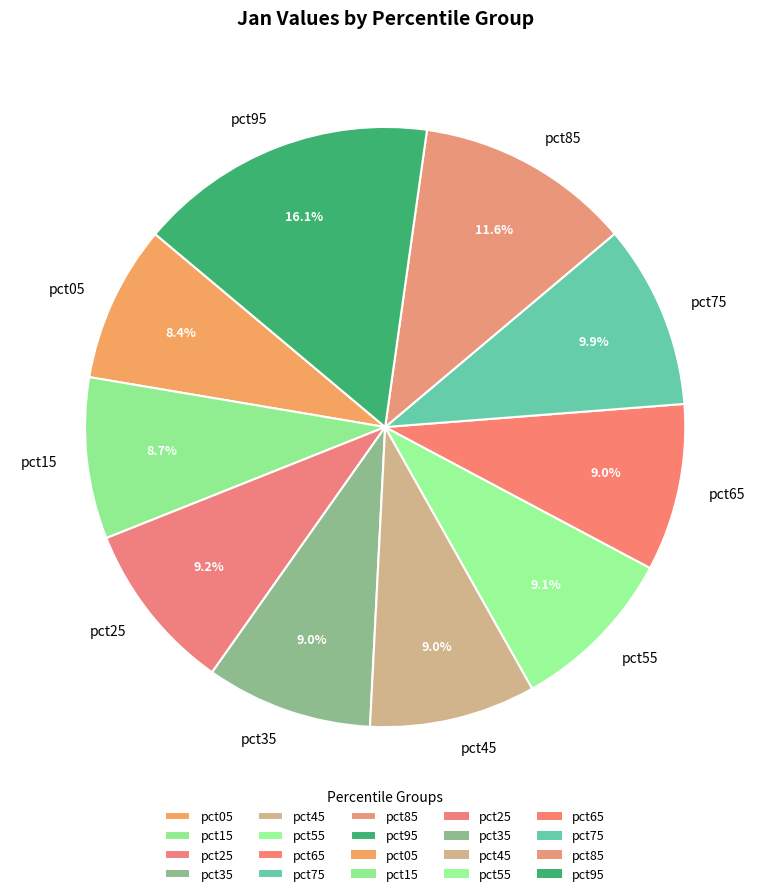

The pct55 slice represents 17% of the pie. True or false?

False